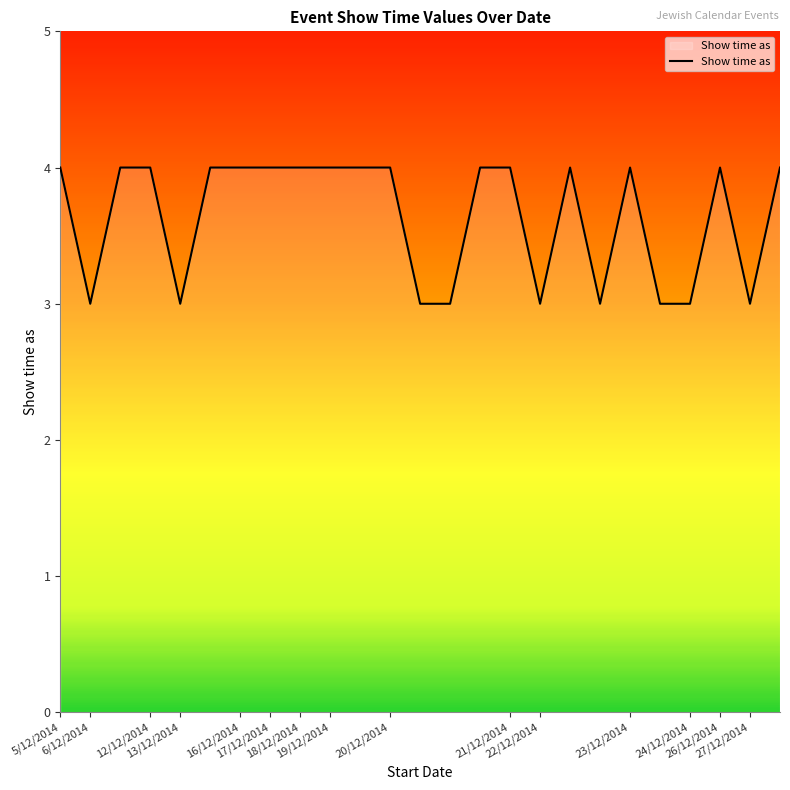

What is the maximum value shown in the chart?

4